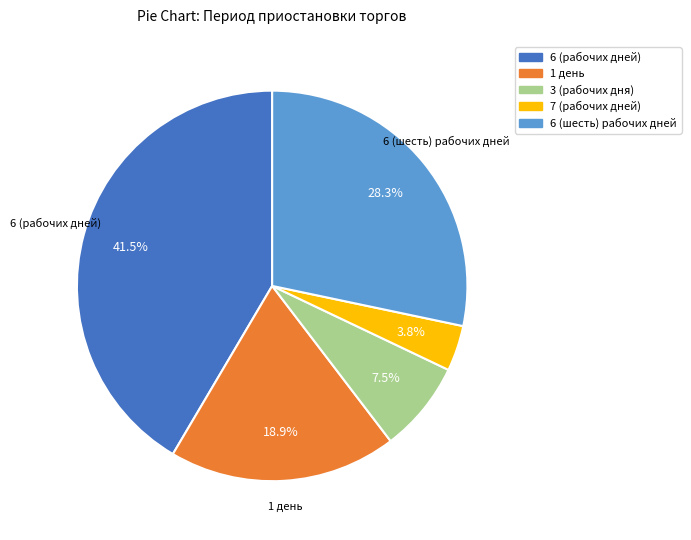

To the nearest percent, what portion does 6 (шесть) рабочих дней represent?

28%